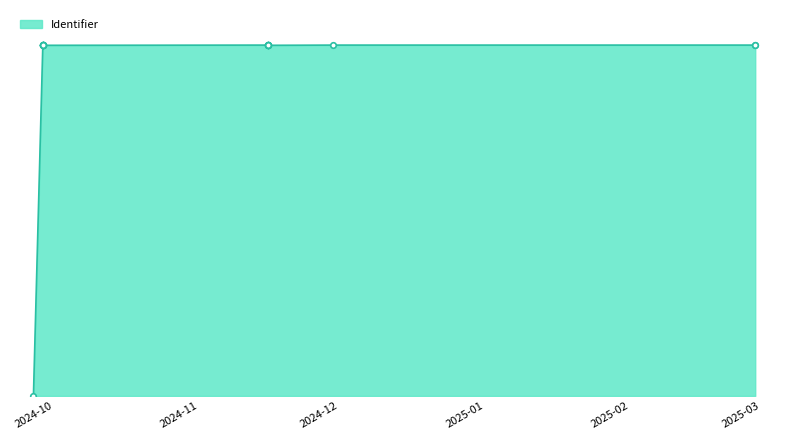

What is the average value?

96.9